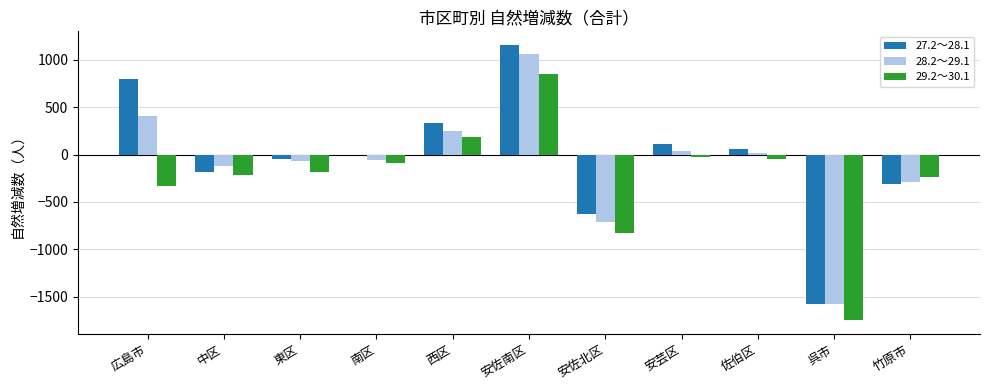

What is the maximum value for 29.2～30.1?

855